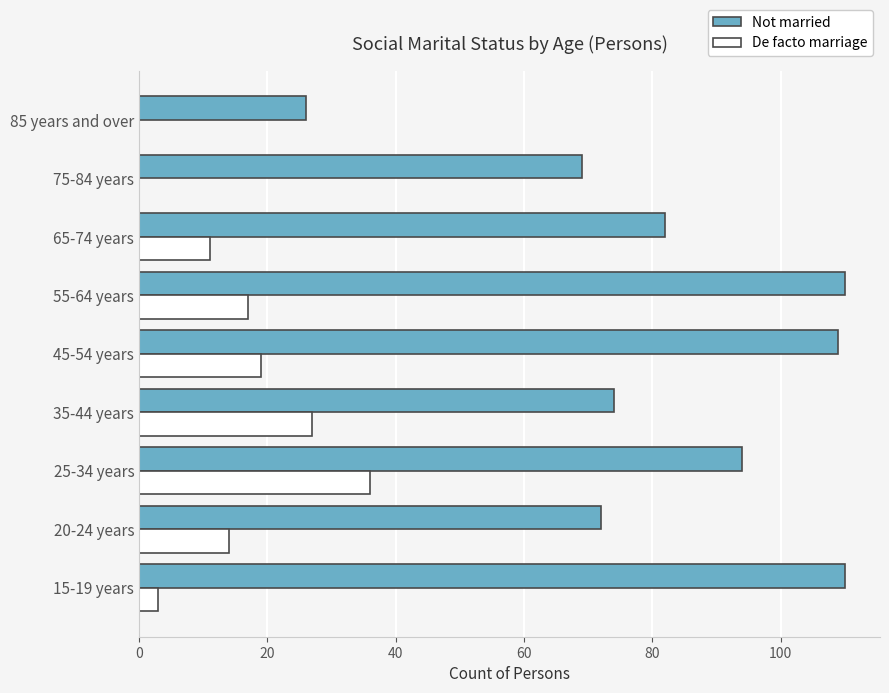

What is the maximum value shown in the chart?

110